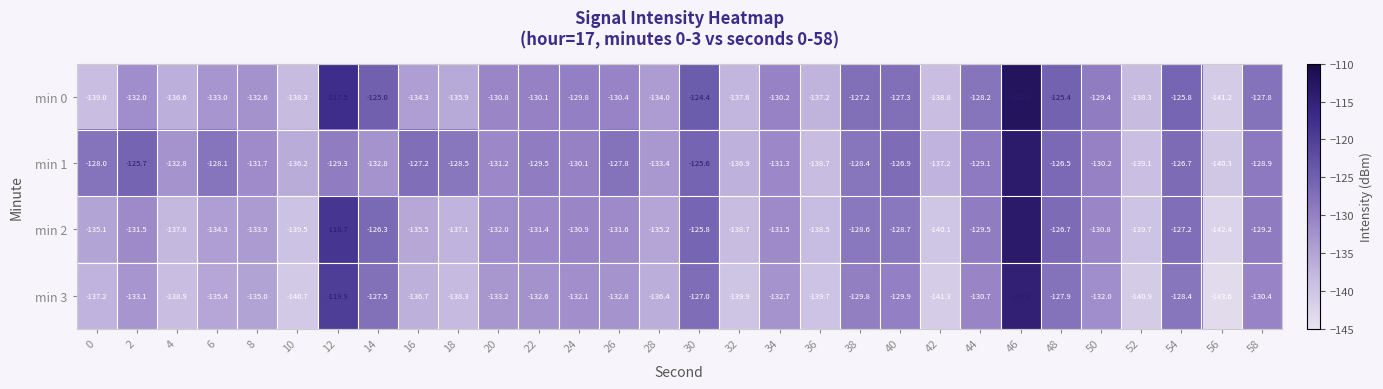

At which category does the chart reach its minimum across all series?

56